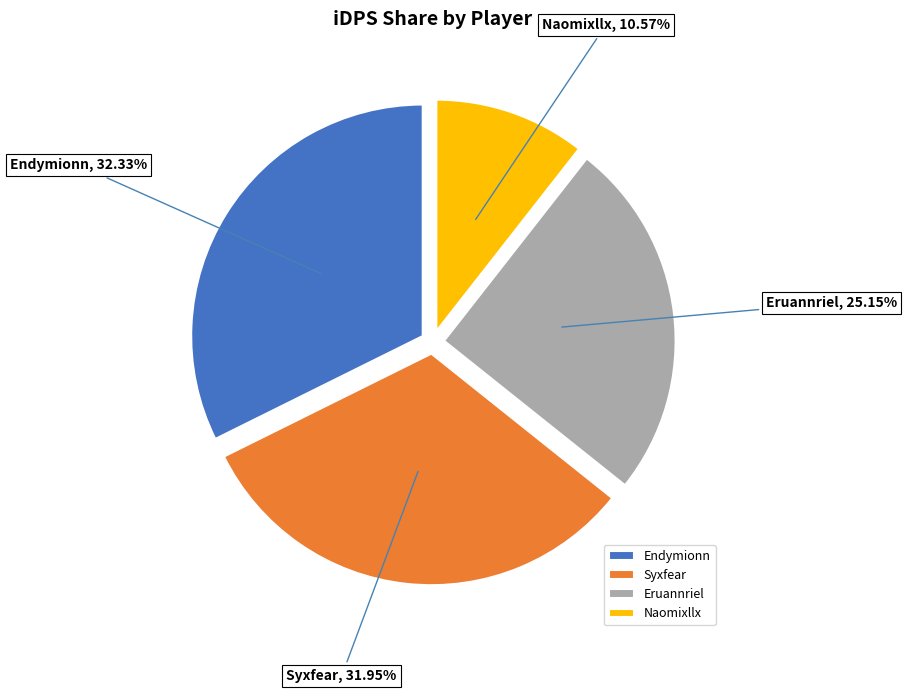

Which has a higher value, Eruannriel or Endymionn?

Endymionn